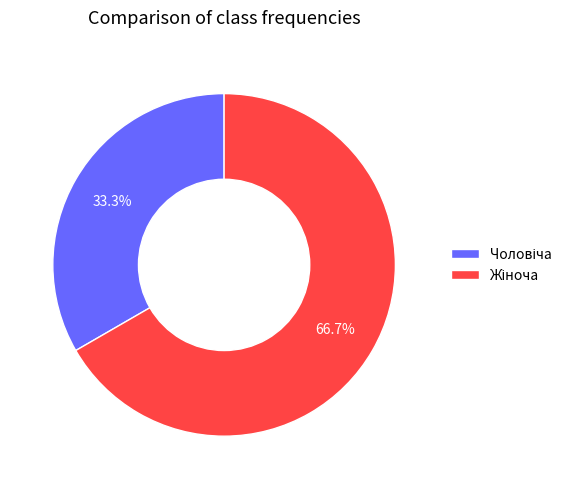

To the nearest percent, what is the average slice percentage?

50%